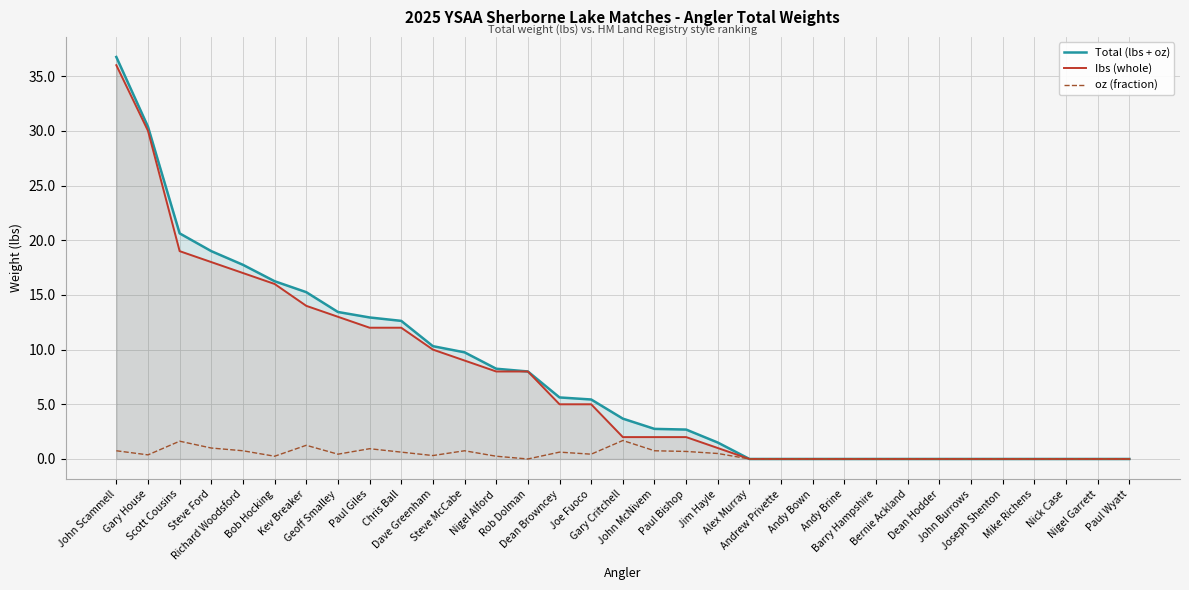

At Gary Critchell, list the series in order from smallest to largest.

oz (fraction), Ibs (whole), Total (lbs + oz)